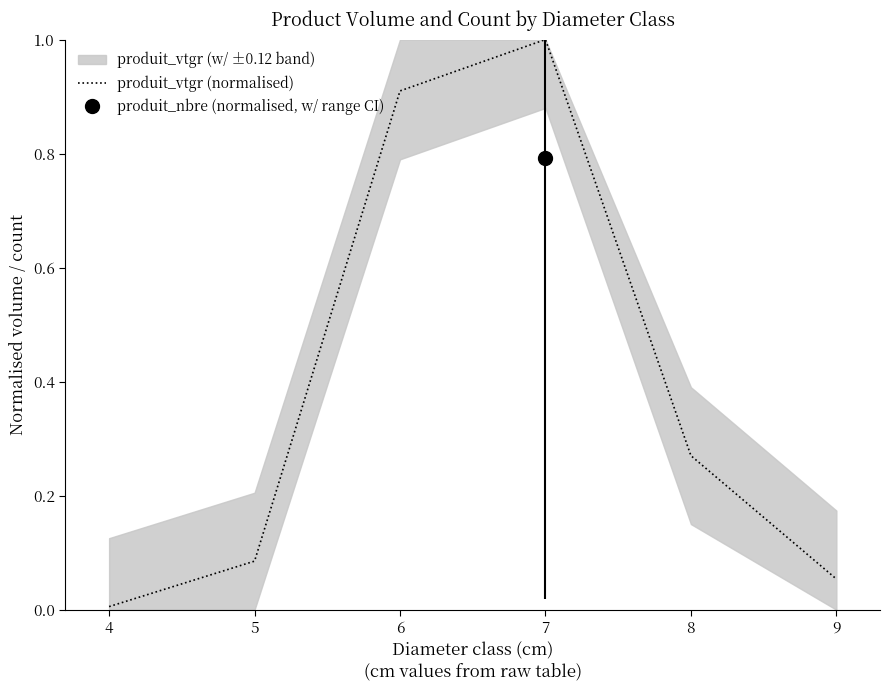

List the labels in order of value, largest first.

7, 6, 8, 5, 9, 4